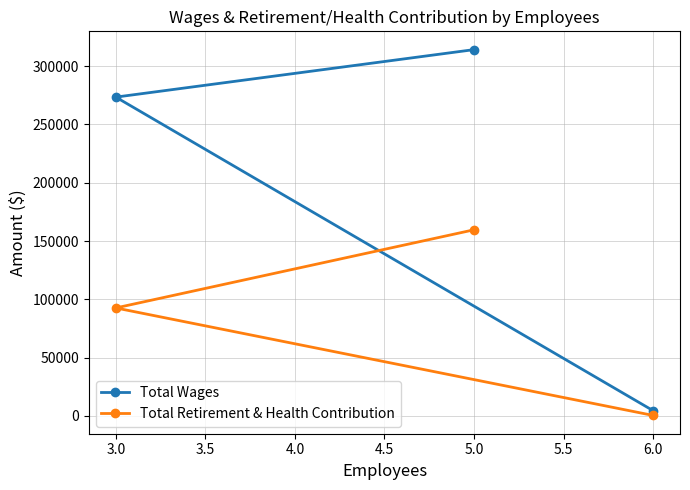

Count the Total Wages values in the range 4500 to 314162.

3